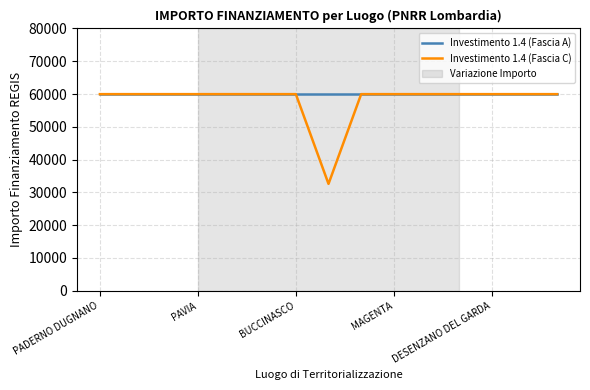

Which series has the widest spread of values?

Investimento 1.4 (Fascia C)